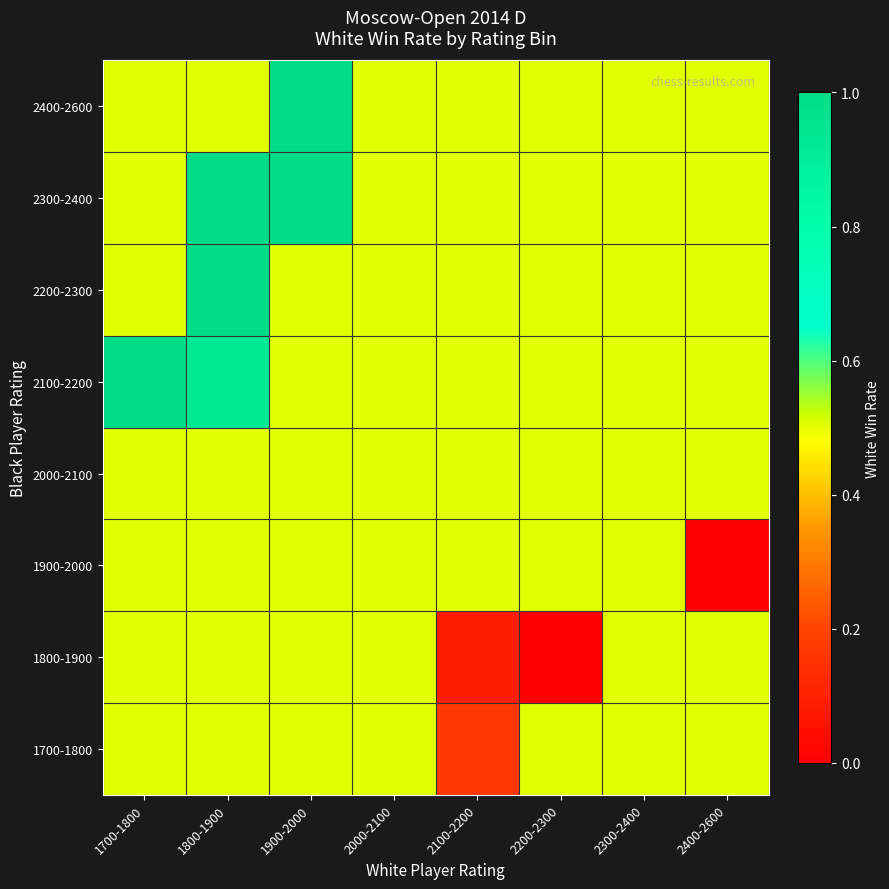

Rank the series by their maximum value, from highest to lowest.

2100-2200, 2200-2300, 2300-2400, 2400-2600, 1700-1800, 1800-1900, 1900-2000, 2000-2100